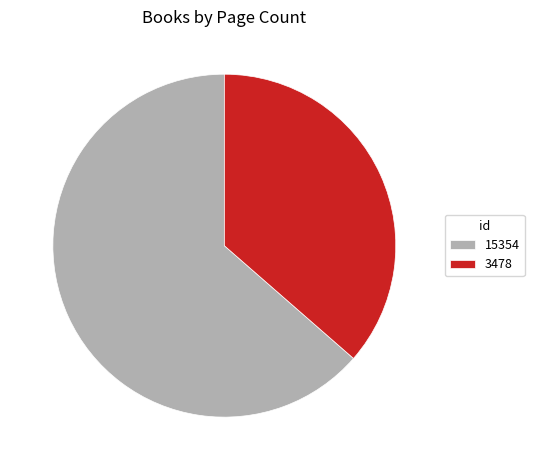

Is the sum of 15354 and 3478 greater than half?

Yes